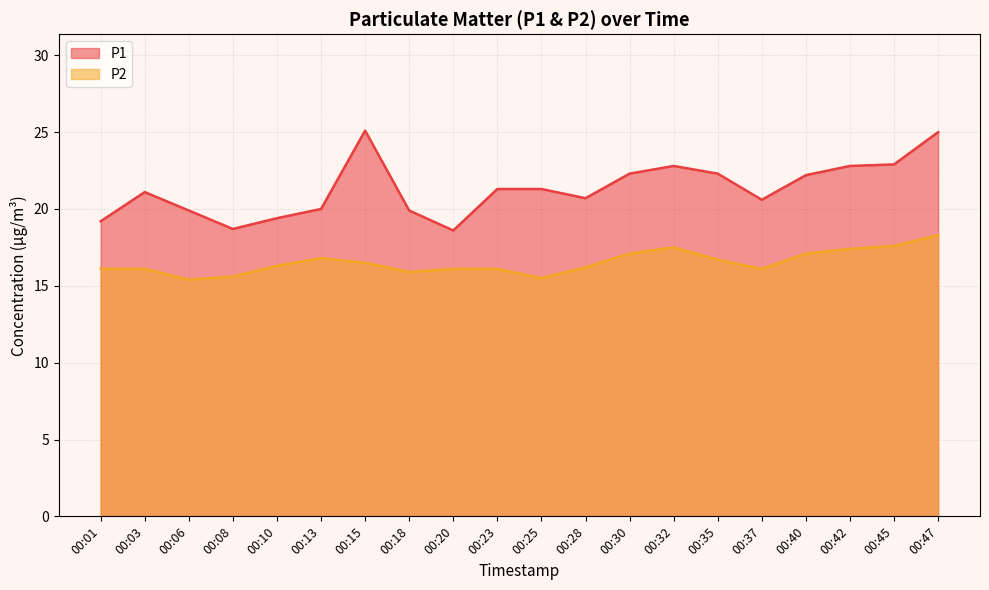

Reading right to left, list all the values displayed in this chart.

P1: 25.0	22.9	22.8	22.2	20.6	22.3	22.8	22.3	20.7	21.3	21.3	18.6	19.9	25.1	20.0	19.4	18.7	19.9	21.1	19.2
P2: 18.3	17.6	17.4	17.1	16.1	16.7	17.5	17.1	16.2	15.5	16.1	16.1	15.9	16.5	16.8	16.3	15.6	15.4	16.1	16.1